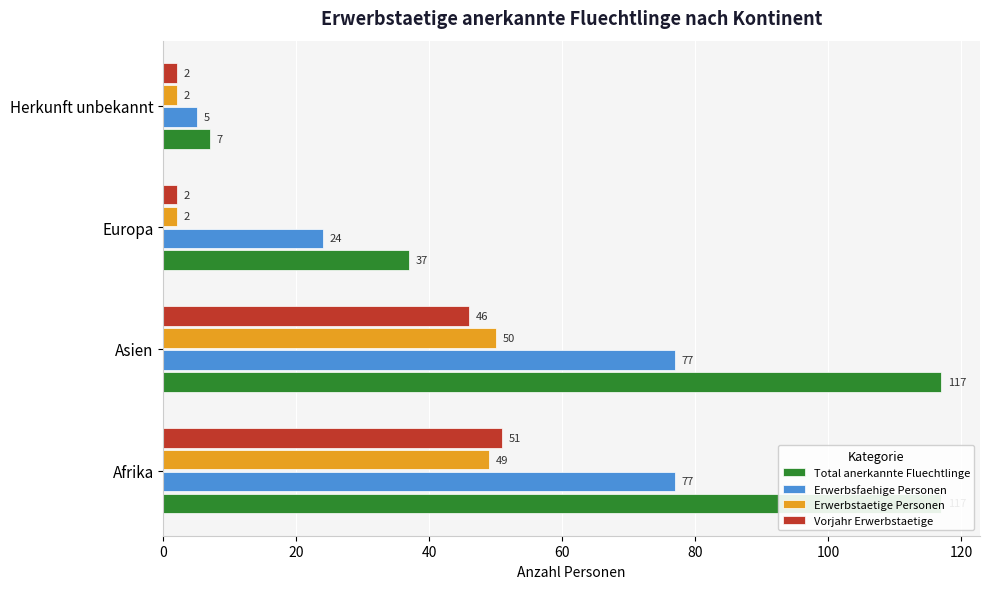

What is the sum of all Vorjahr Erwerbstaetige values?

101